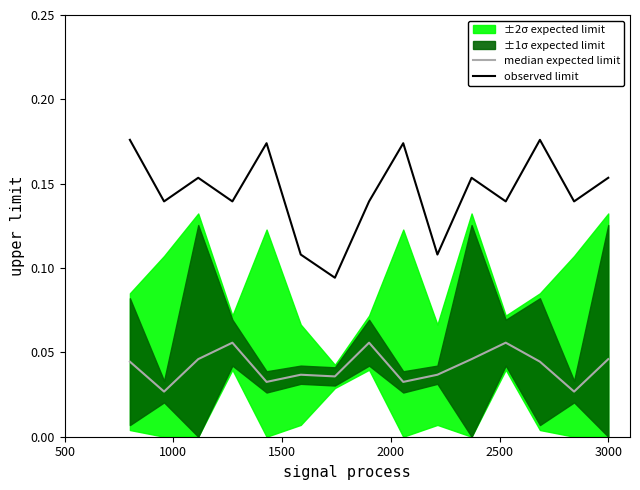

Is it true that observed limit equals 0.0 at 7?

False